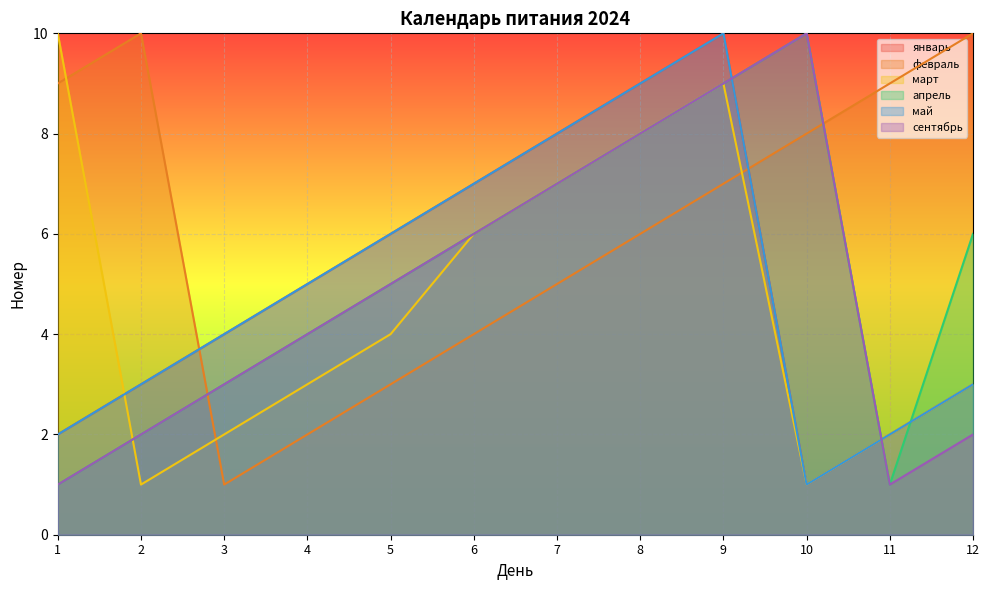

How many categories are shown in the chart?

12